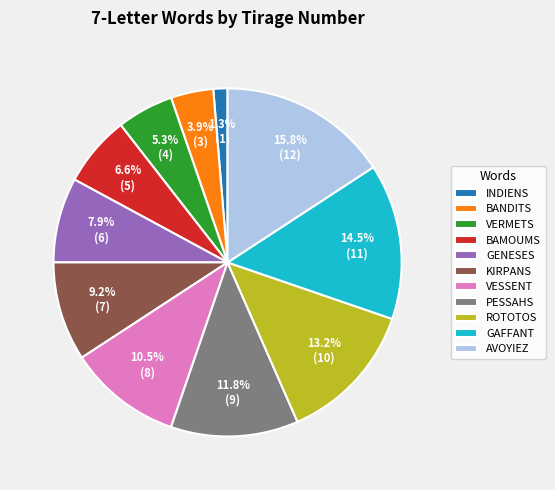

To the nearest percent, what is the difference between the largest and smallest slice percentages?

14%